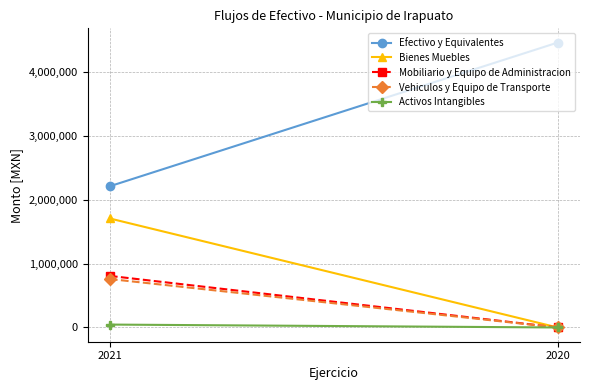

Count the number of data series in this chart.

5